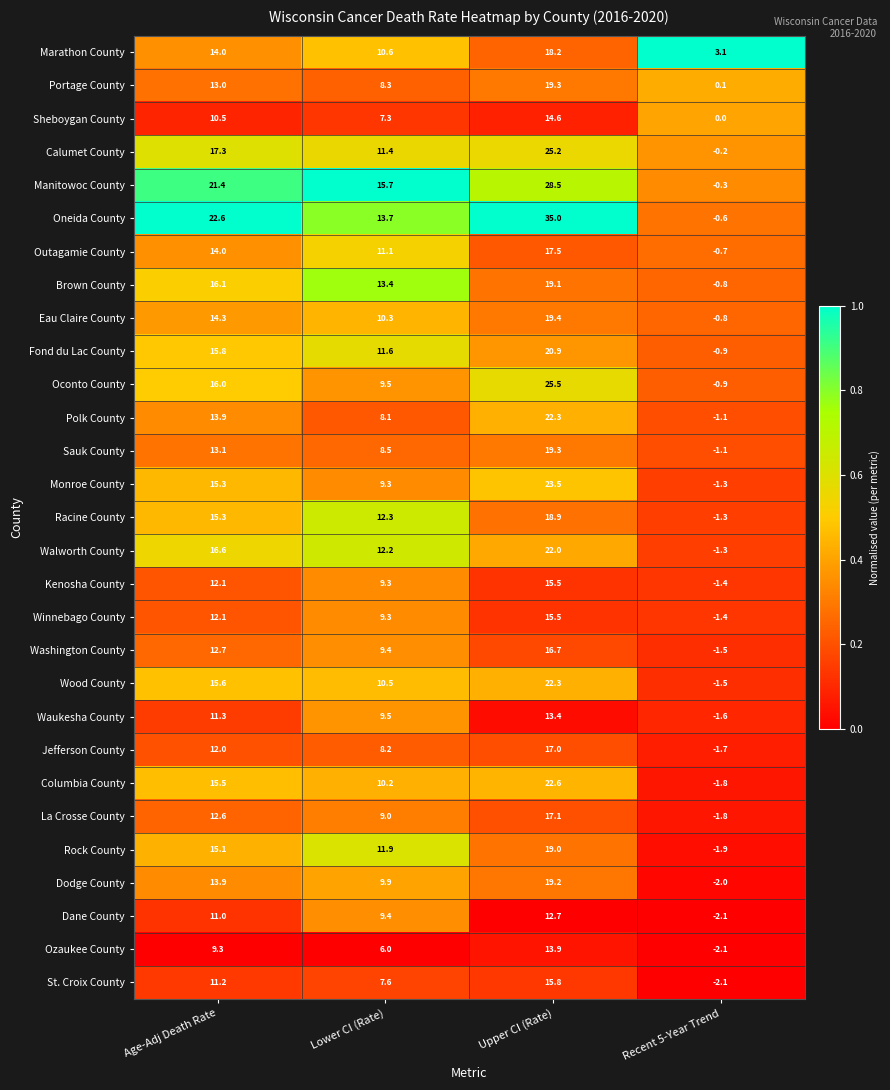

List the labels in order of Dane County value, smallest first.

Recent 5-Year Trend, Lower CI (Rate), Age-Adj Death Rate, Upper CI (Rate)